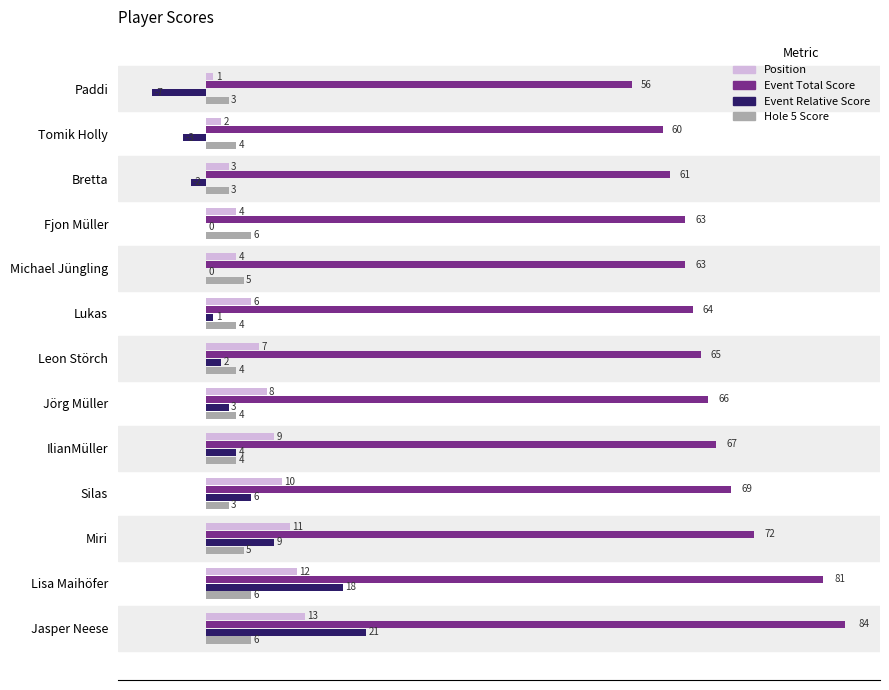

What is the highest value of the Event Total Score series?

84